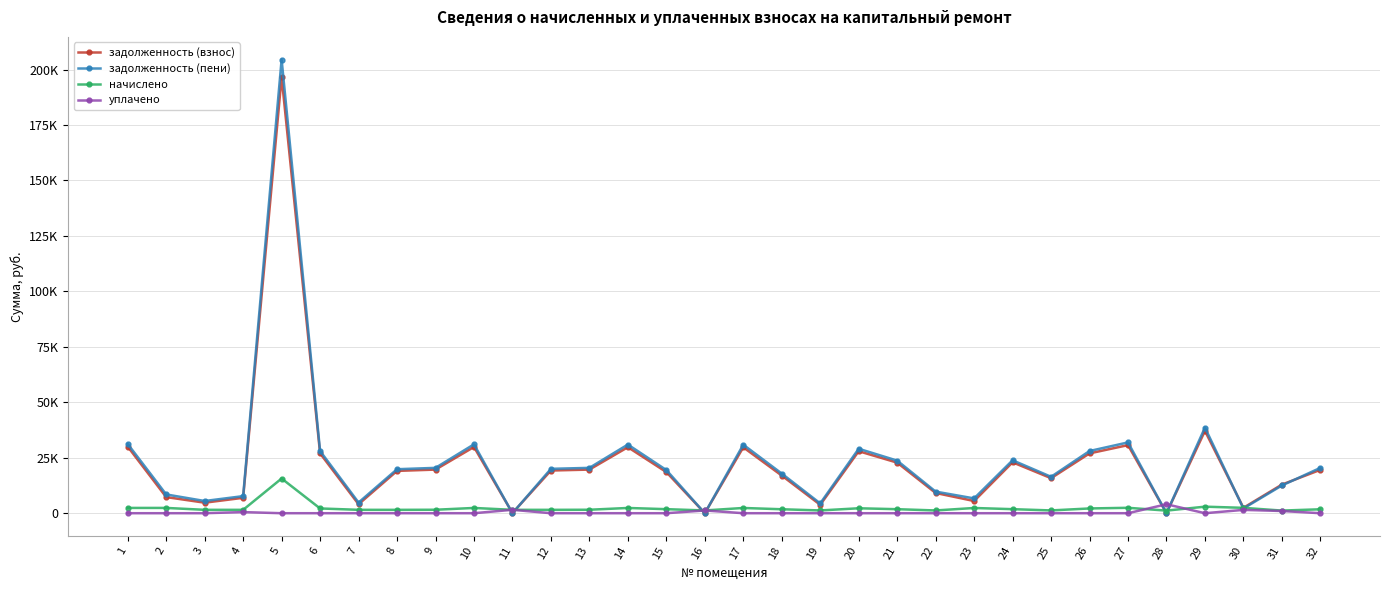

Does the chart have visible grid lines?

Yes